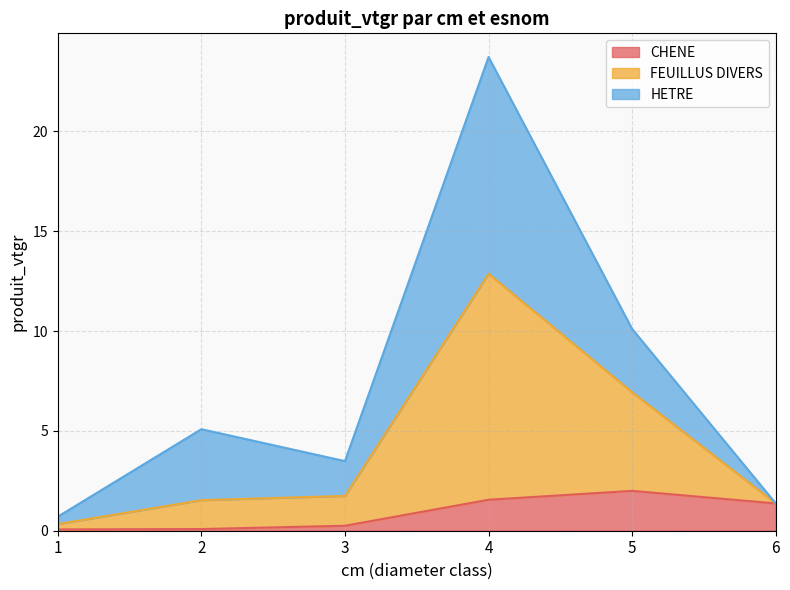

What are all the series names shown in the legend?

CHENE, FEUILLUS DIVERS, HETRE